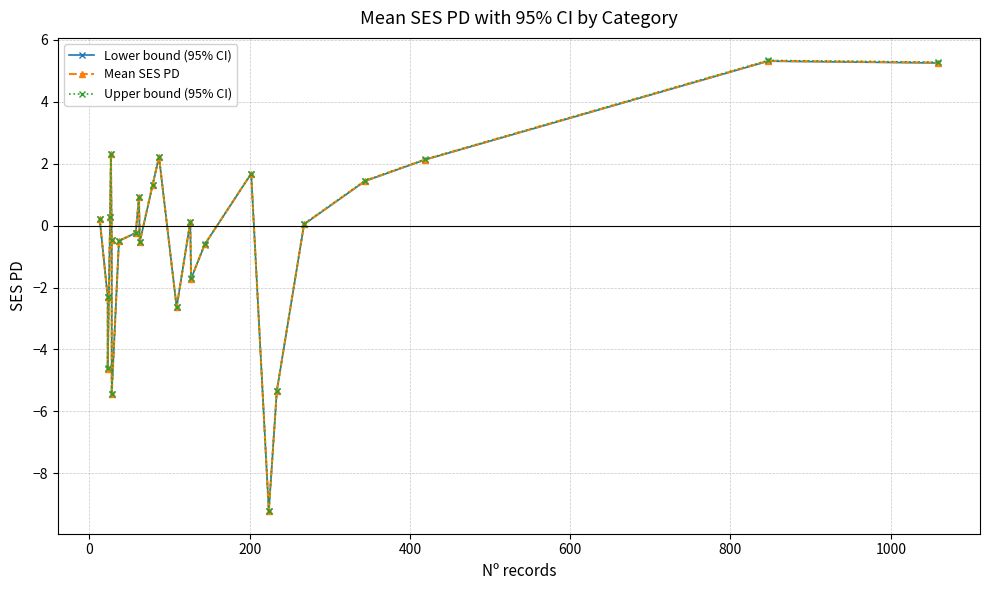

Rank the series by their maximum value, from highest to lowest.

Upper bound (95% CI), Mean SES PD, Lower bound (95% CI)